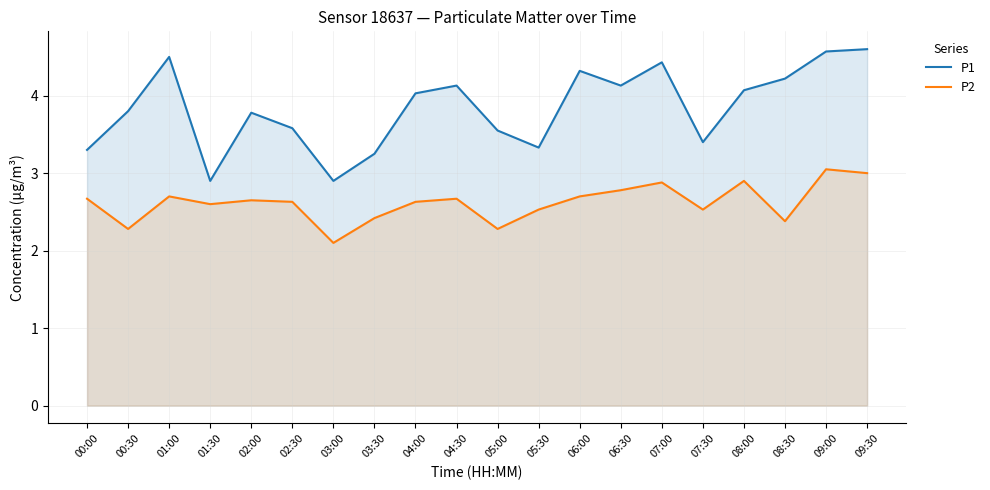

Does the chart display data point markers on the line(s)?

No